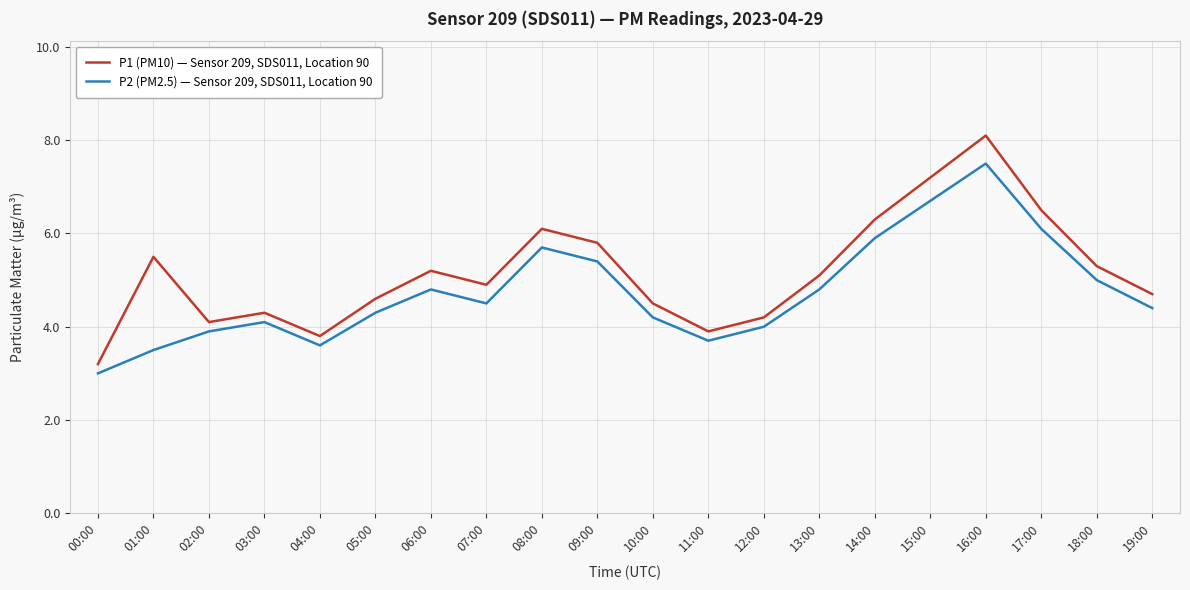

What position from the left is 06:00?

7